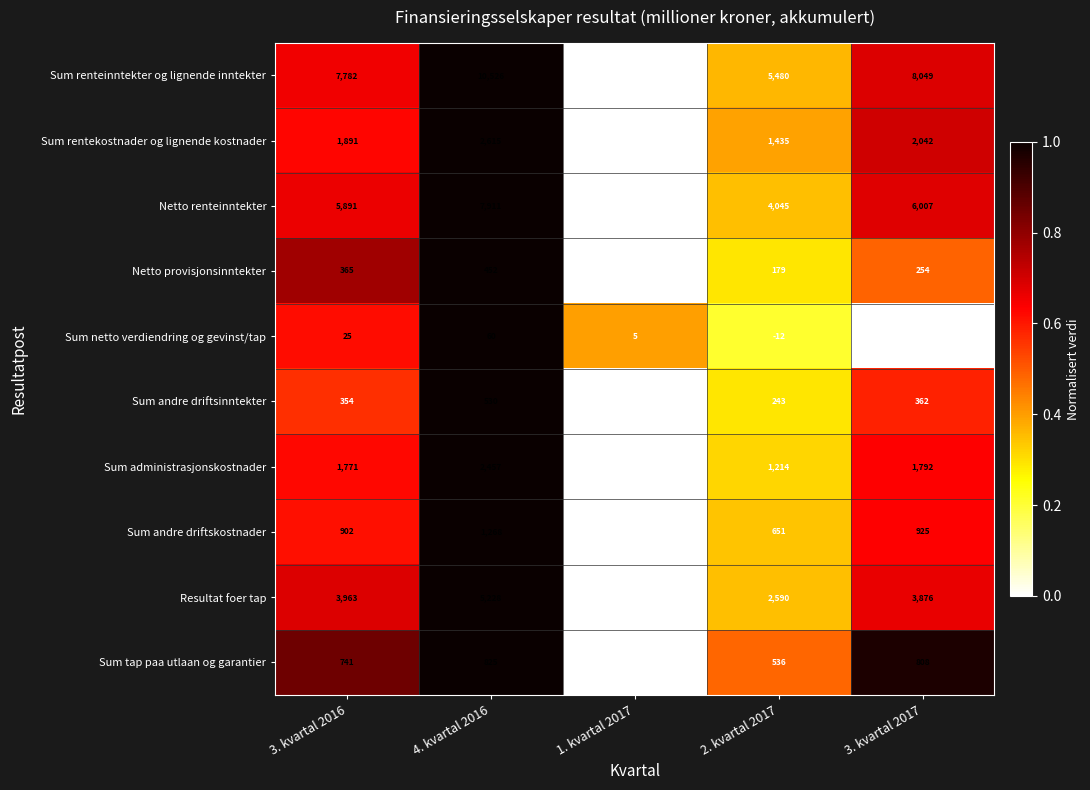

Where does the Netto provisjonsinntekter series first go above 254?

3. kvartal 2016